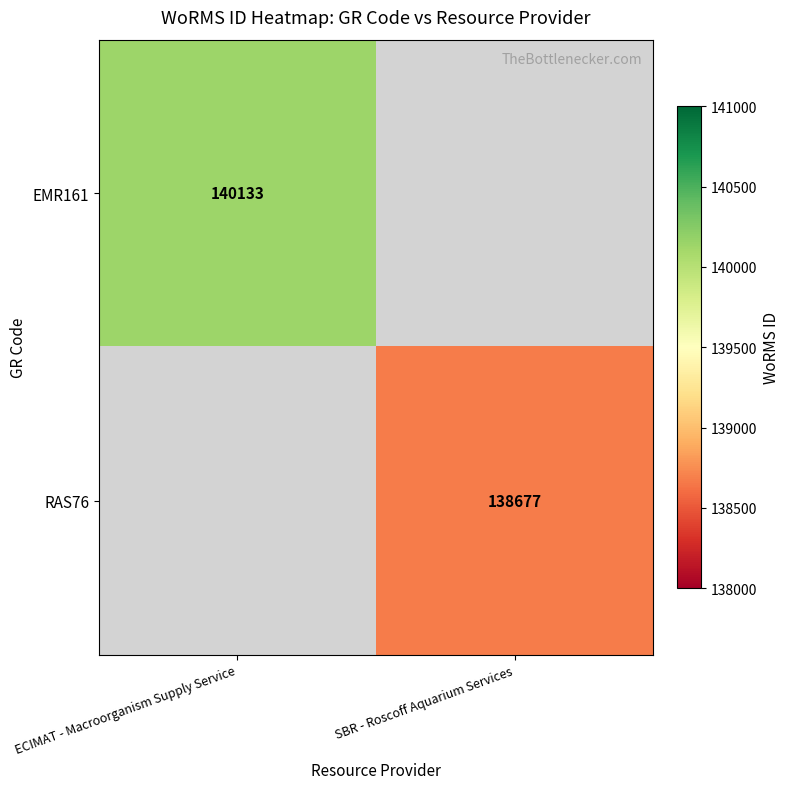

The value of RAS76 at SBR - Roscoff Aquarium Services is 138677. True or false?

True